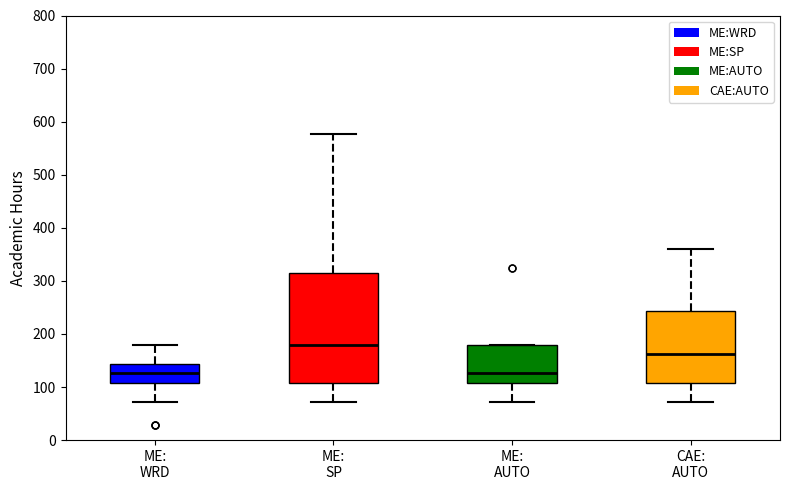

Comparing the boxes themselves (not the whiskers), which one is the tallest?

ME: SP